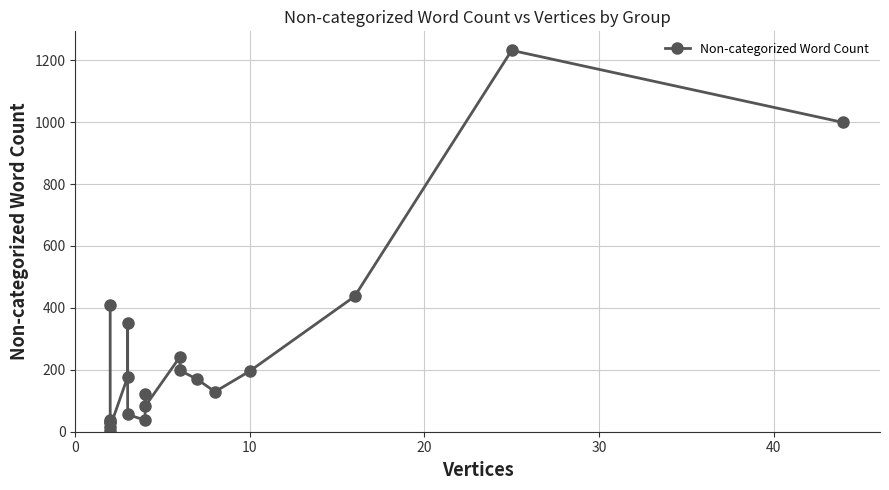

Reading left to right, list all the values displayed in this chart.

409	2	32	37	33	16	177	351	56	37	122	82	242	198	169	129	196	437	1232	999